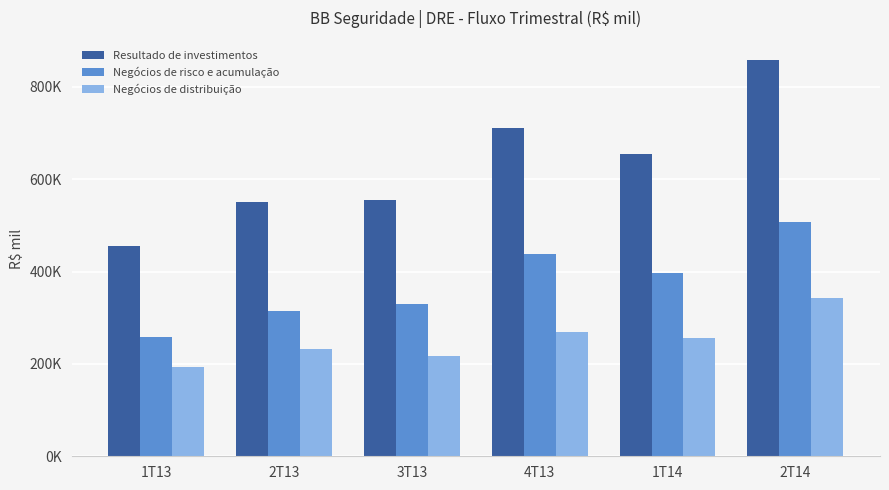

What is the spread (max minus min) of values at 2T13?

319244.0